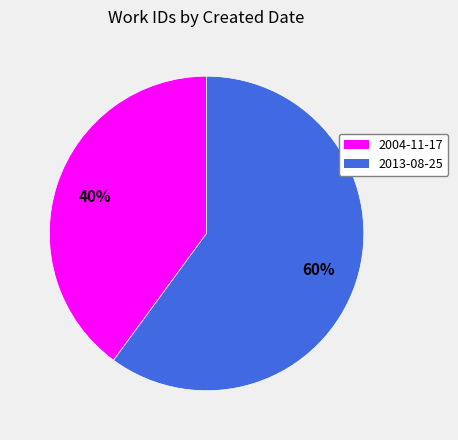

To the nearest percent, what is the average slice percentage?

50%